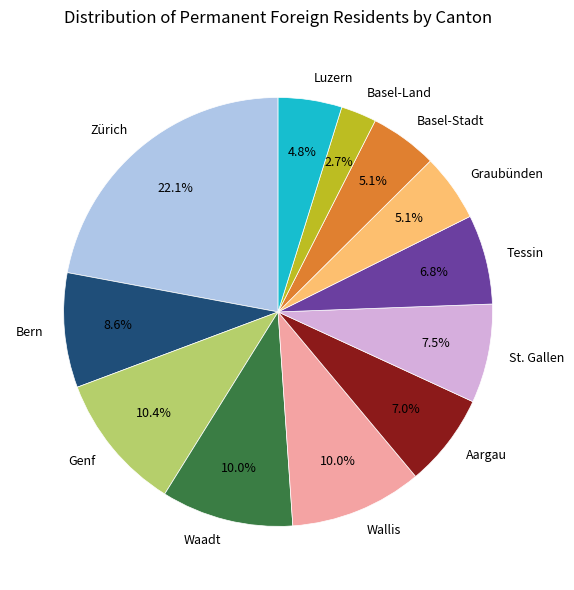

What is the largest slice in the pie chart?

Zürich